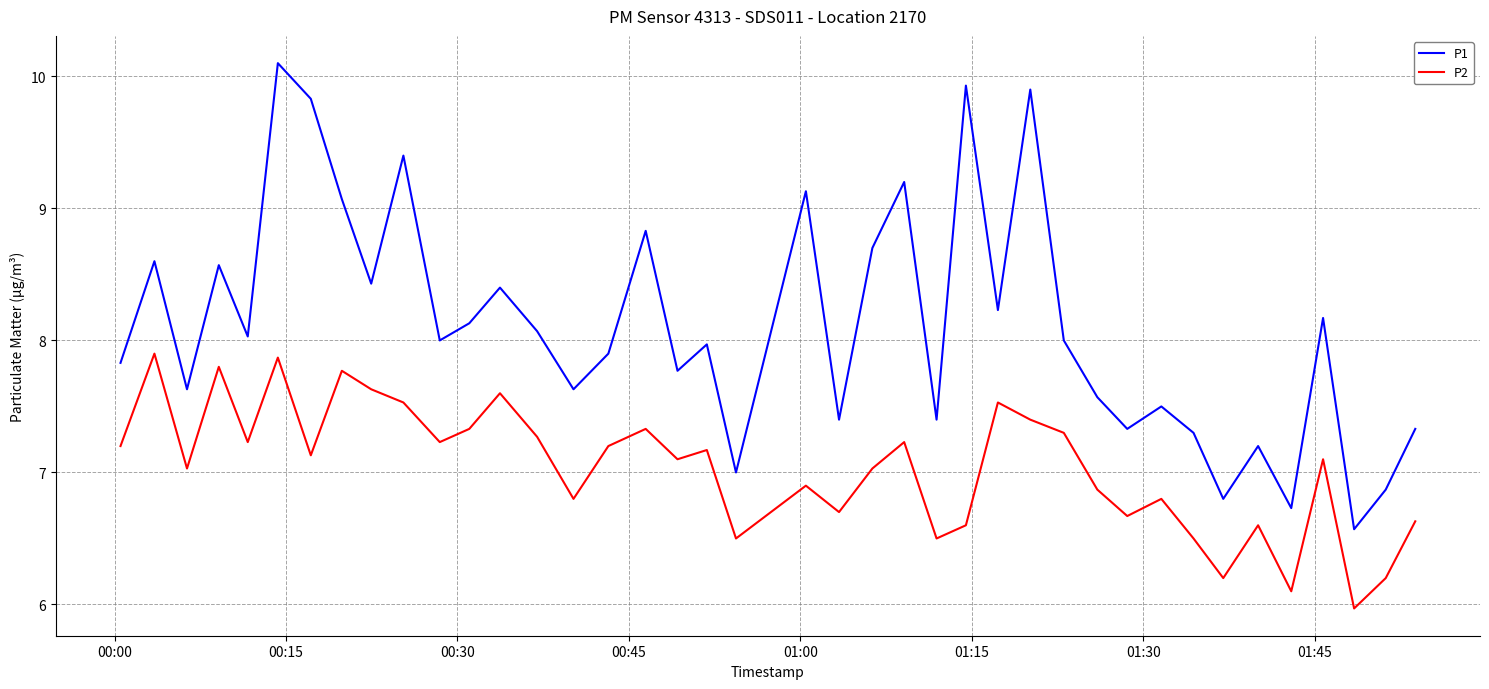

What is the minimum value shown in the chart?

6.0